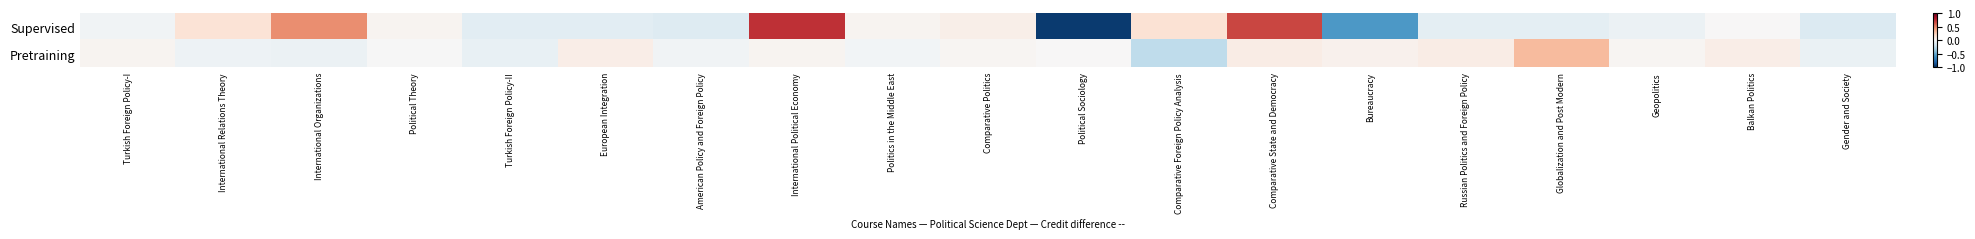

Reading left to right, transcribe all the data shown in this chart.

Supervised: Turkish Foreign Policy-I=-0.0	International Relations Theory=0.1	International Organizations=0.5	Political Theory=0.0	Turkish Foreign Policy-II=-0.1	European Integration=-0.1	American Policy and Foreign Policy=-0.1	International Political Economy=0.7	Politics in the Middle East=0.0	Comparative Politics=0.1	Political Sociology=-1.0	Comparative Foreign Policy Analysis=0.1	Comparative State and Democracy=0.7	Bureaucracy=-0.6	Russian Politics and Foreign Policy=-0.1	Globalization and Post Modern=-0.1	Geopolitics=-0.1	Balkan Politics=0.0	Gender and Society=-0.1
Pretraining: Turkish Foreign Policy-I=0.0	International Relations Theory=-0.0	International Organizations=-0.1	Political Theory=-0.0	Turkish Foreign Policy-II=-0.1	European Integration=0.1	American Policy and Foreign Policy=-0.0	International Political Economy=0.0	Politics in the Middle East=-0.0	Comparative Politics=0.0	Political Sociology=0.0	Comparative Foreign Policy Analysis=-0.3	Comparative State and Democracy=0.1	Bureaucracy=0.0	Russian Politics and Foreign Policy=0.1	Globalization and Post Modern=0.3	Geopolitics=0.0	Balkan Politics=0.1	Gender and Society=-0.1